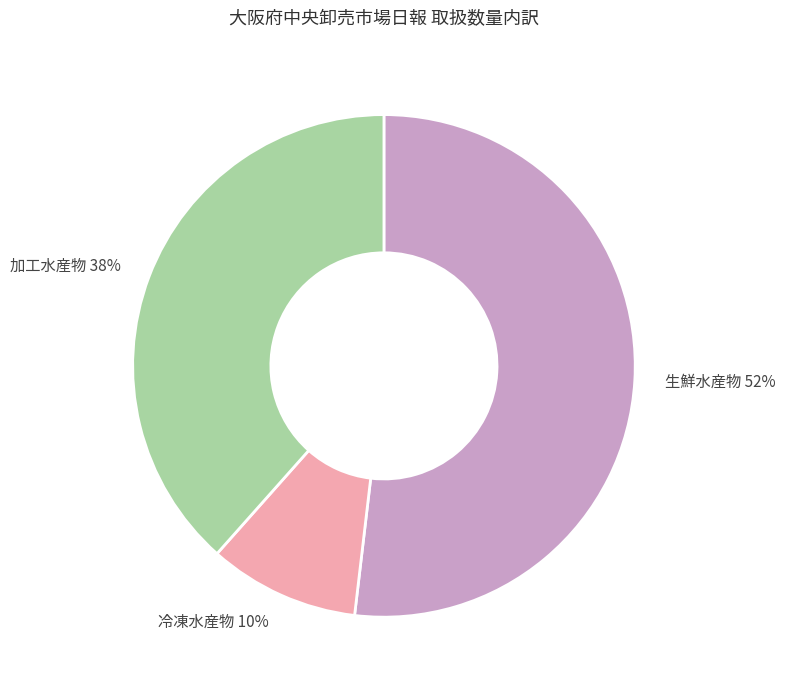

Which category accounts for the majority?

生鮮水産物